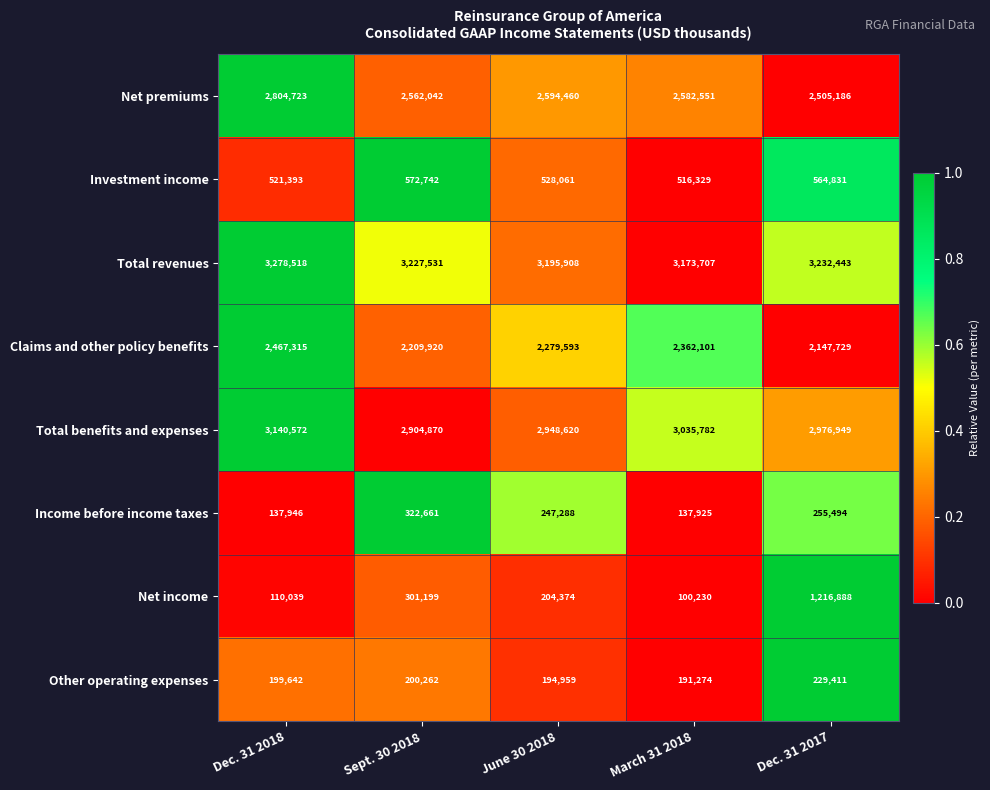

True or false: Total benefits and expenses has a value of 2976949 at Dec. 31 2017.

True